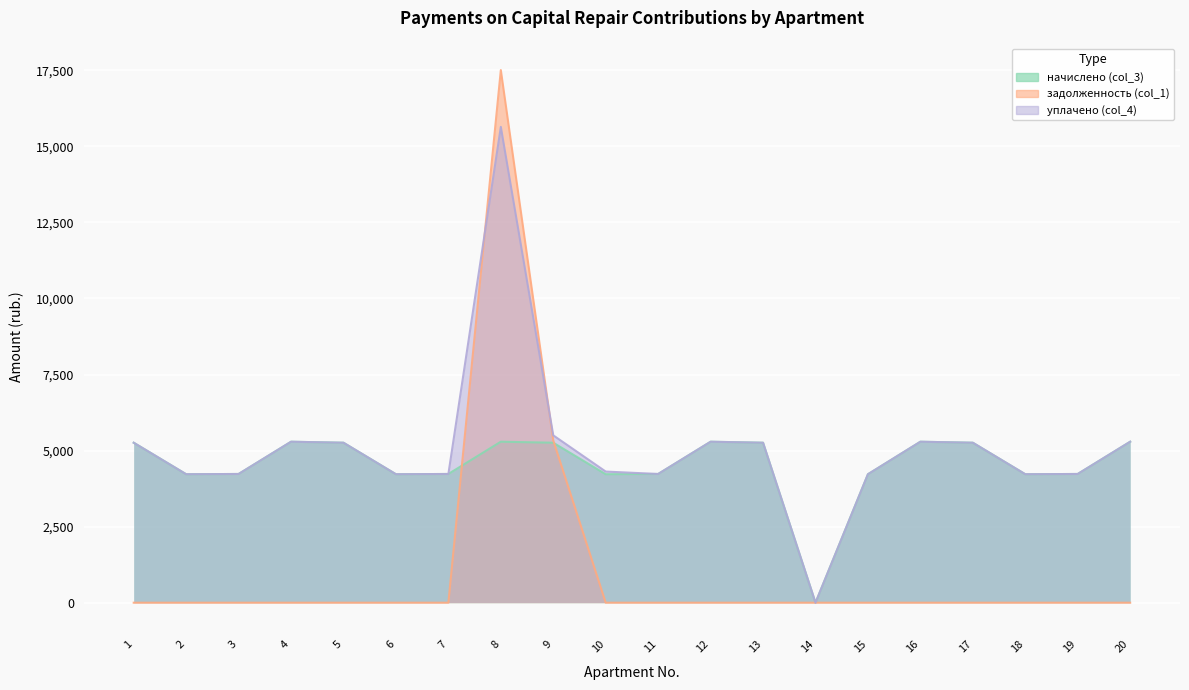

Which category has the lowest value in the начислено (col_3) series?

14